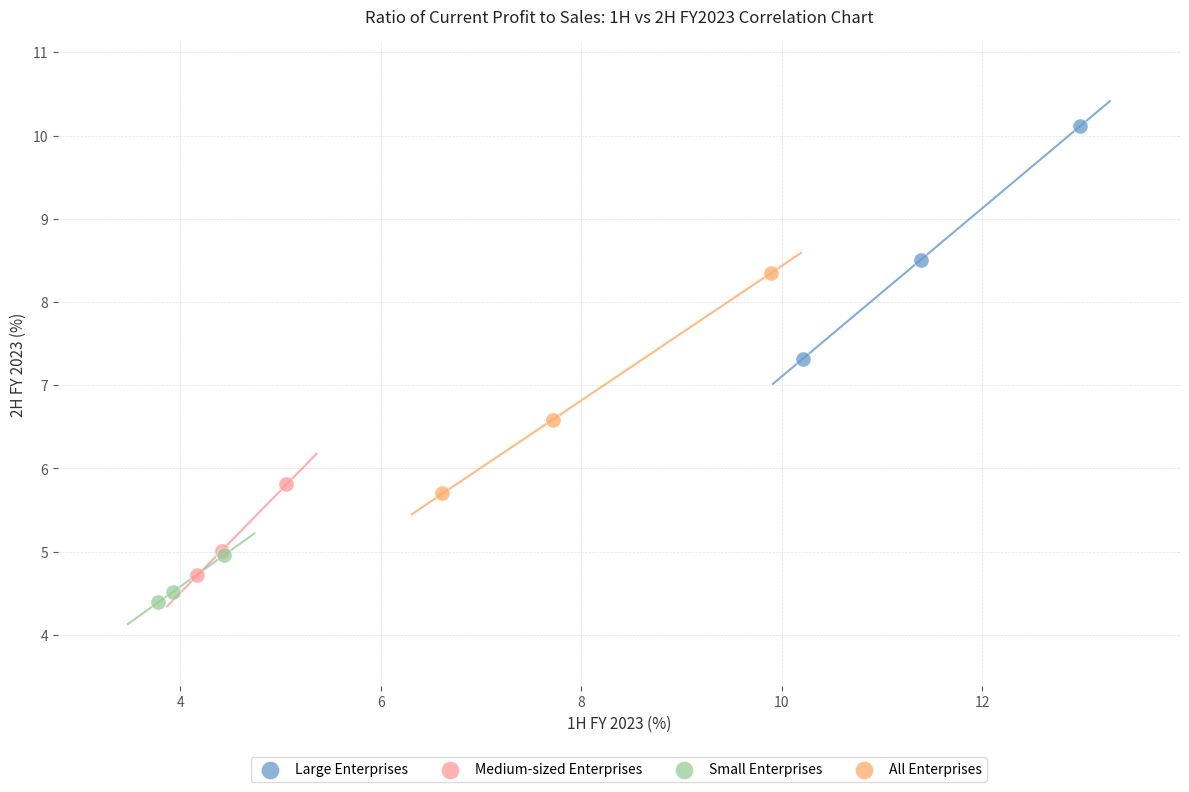

Which series contains the highest Y value?

Large Enterprises